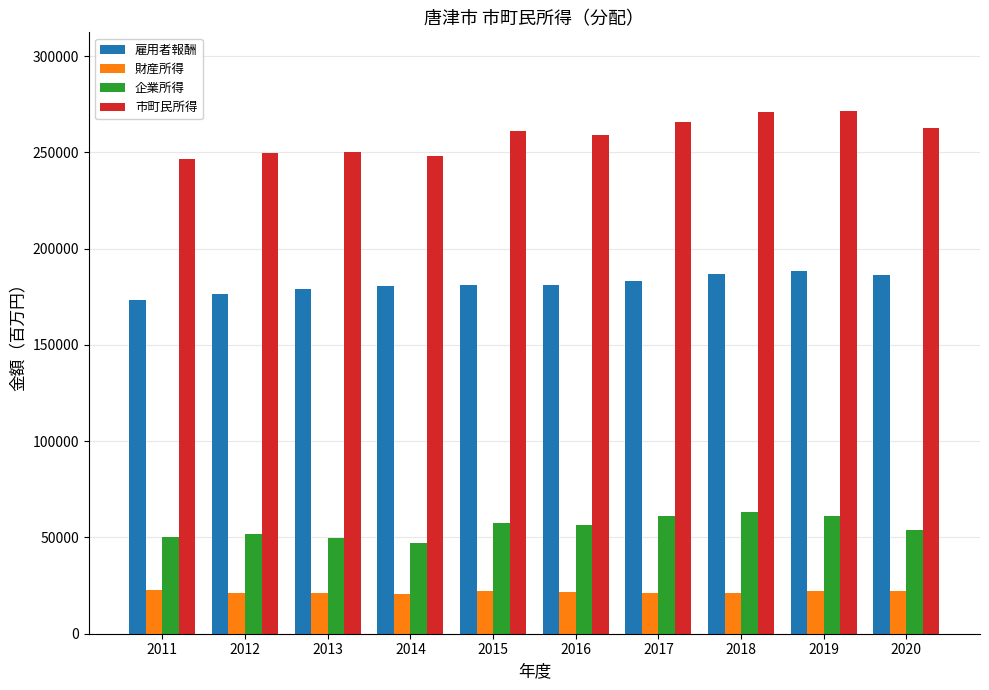

Which series has the largest range (max minus min)?

市町民所得